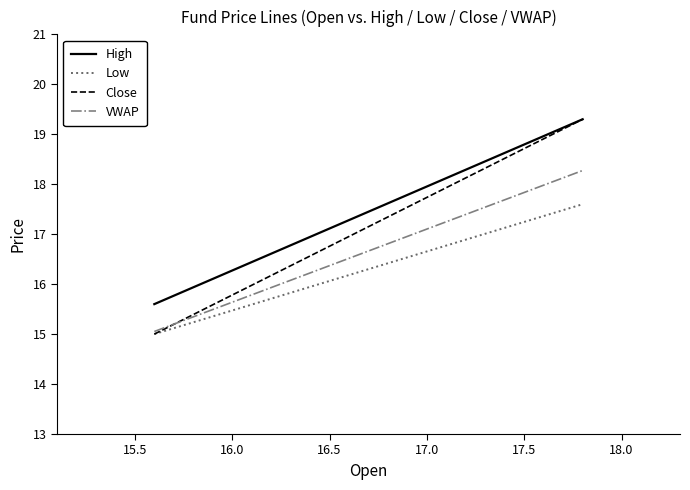

What are all the series names shown in the legend?

High, Low, Close, VWAP